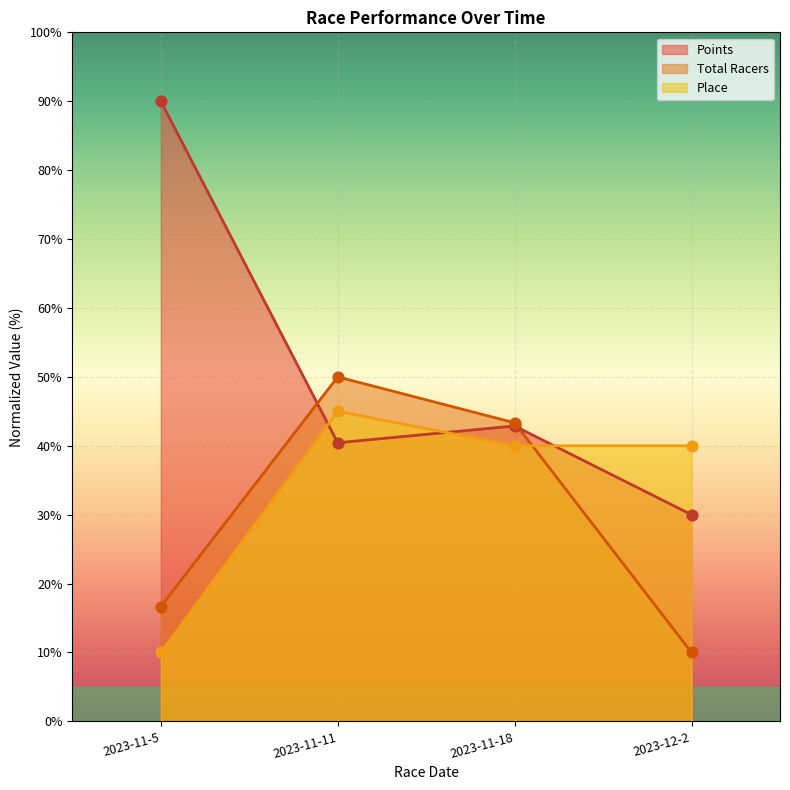

What is the total value across all series at 2023-11-11?

135.4